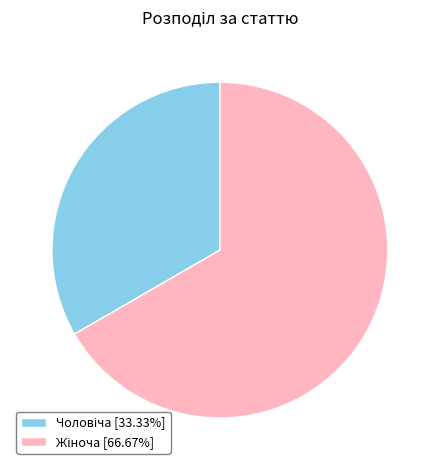

Does any single category account for the majority?

Yes